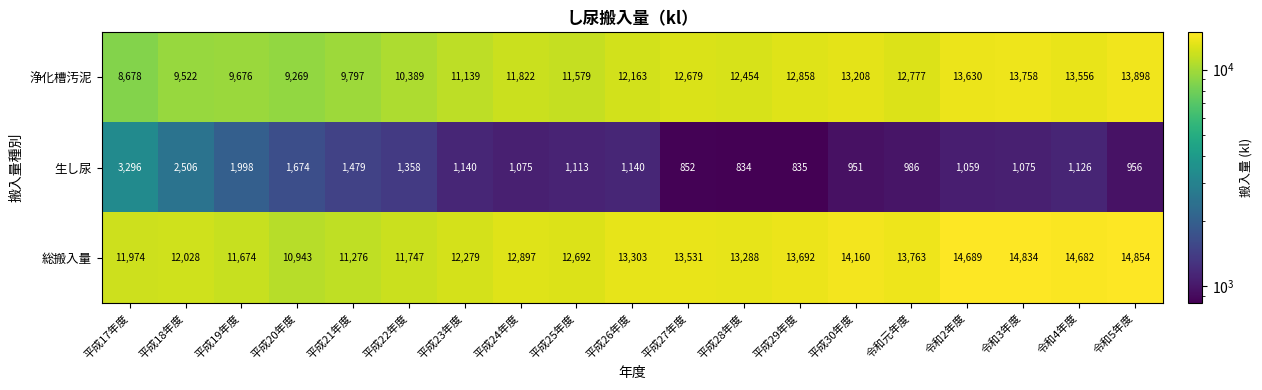

At which label is 総搬入量 closest to 12898?

平成24年度